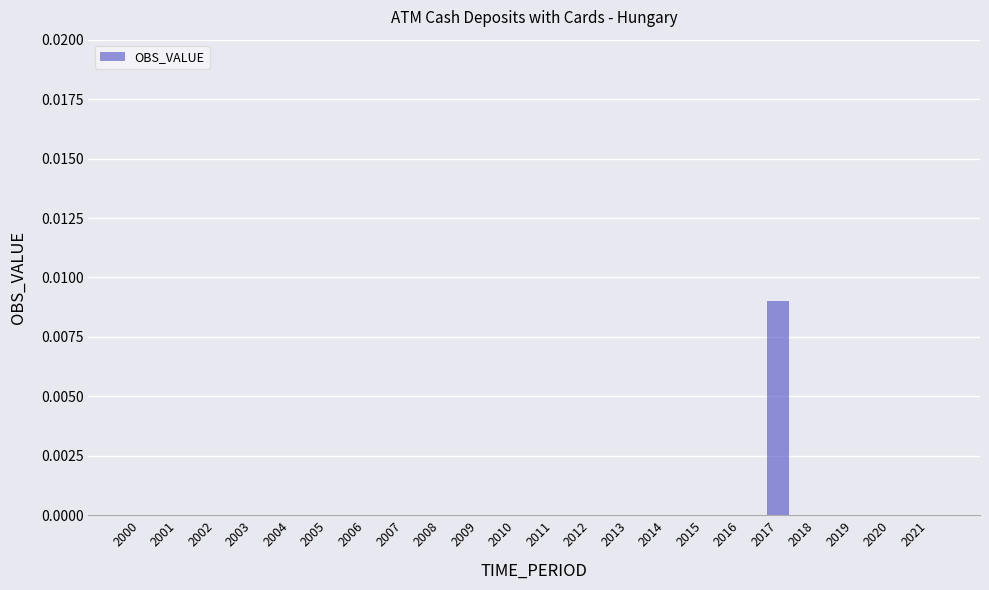

Which category has the highest value across all series?

2017